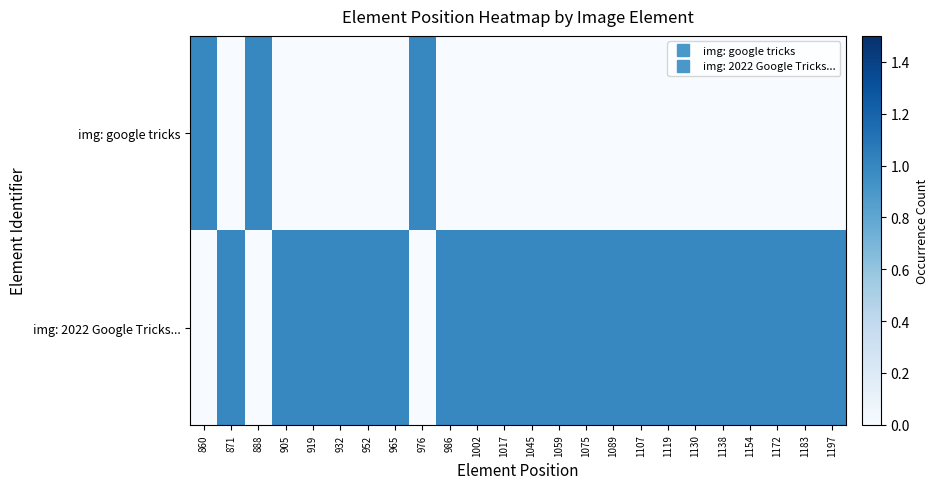

Reading right to left, what are all the values shown in this chart?

img: google tricks: 1197=0	1183=0	1172=0	1154=0	1138=0	1130=0	1119=0	1107=0	1089=0	1075=0	1059=0	1045=0	1017=0	1002=0	986=0	976=1	965=0	952=0	932=0	919=0	905=0	888=1	871=0	860=1
img: 2022 Google Tricks...: 1197=1	1183=1	1172=1	1154=1	1138=1	1130=1	1119=1	1107=1	1089=1	1075=1	1059=1	1045=1	1017=1	1002=1	986=1	976=0	965=1	952=1	932=1	919=1	905=1	888=0	871=1	860=0